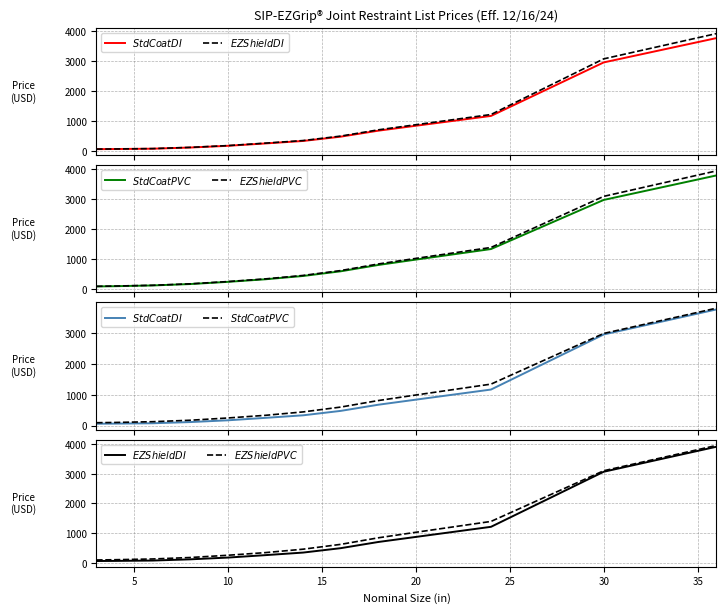

What is the sum of all $Std Coat PVC$ values?

12060